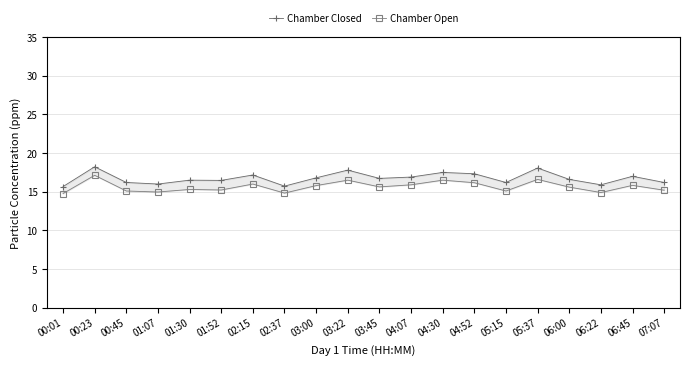

The value of Chamber Open at 06:22 is 14.9. True or false?

True